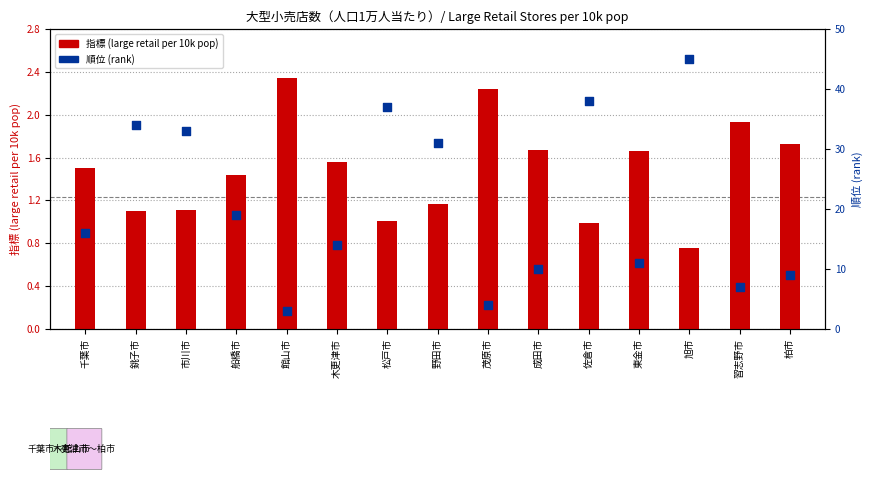

Is the value of 順位 (rank) at 館山市 greater than the value of 指標 (large retail per 10k pop) at 東金市?

Yes